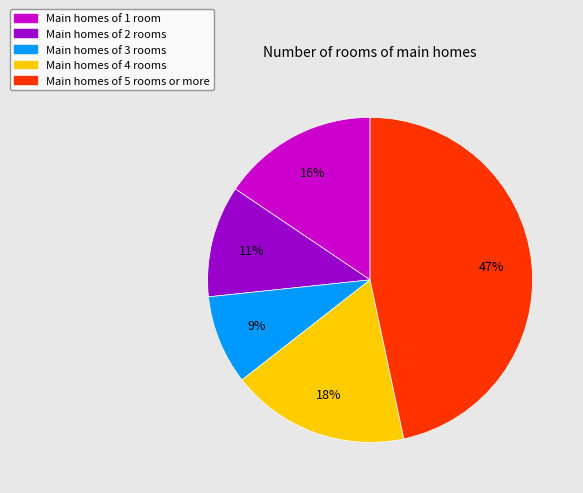

Which has a higher value, Main homes of 4 rooms or Main homes of 1 room?

Main homes of 4 rooms